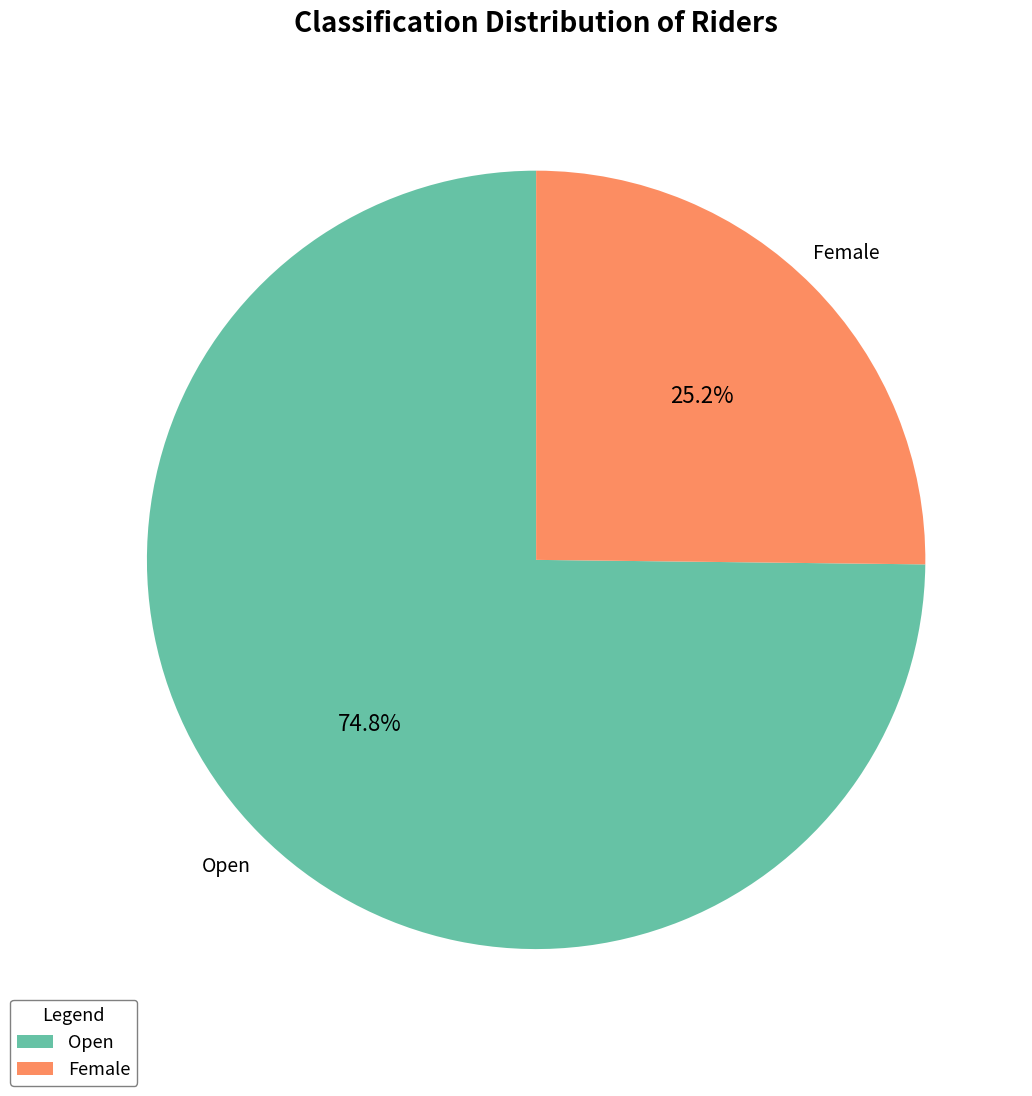

Count the number of slices in the pie.

2